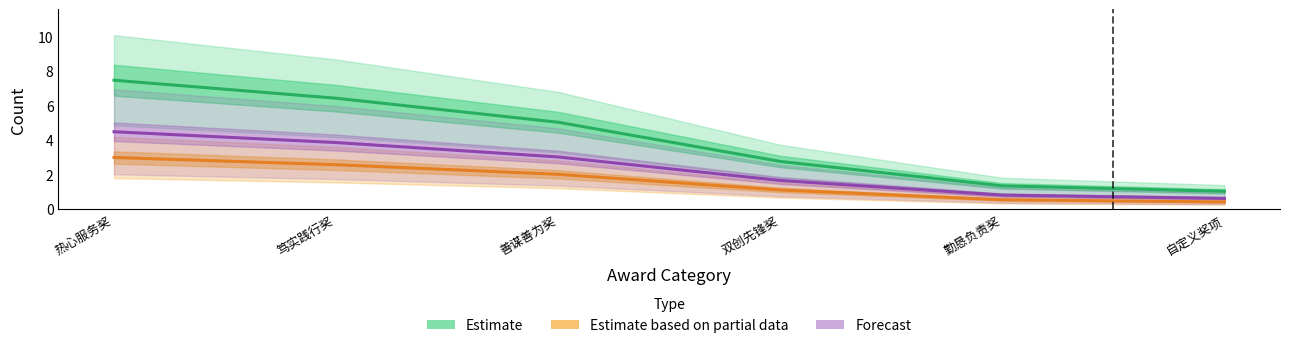

What is the average value of the Forecast series?

2.4